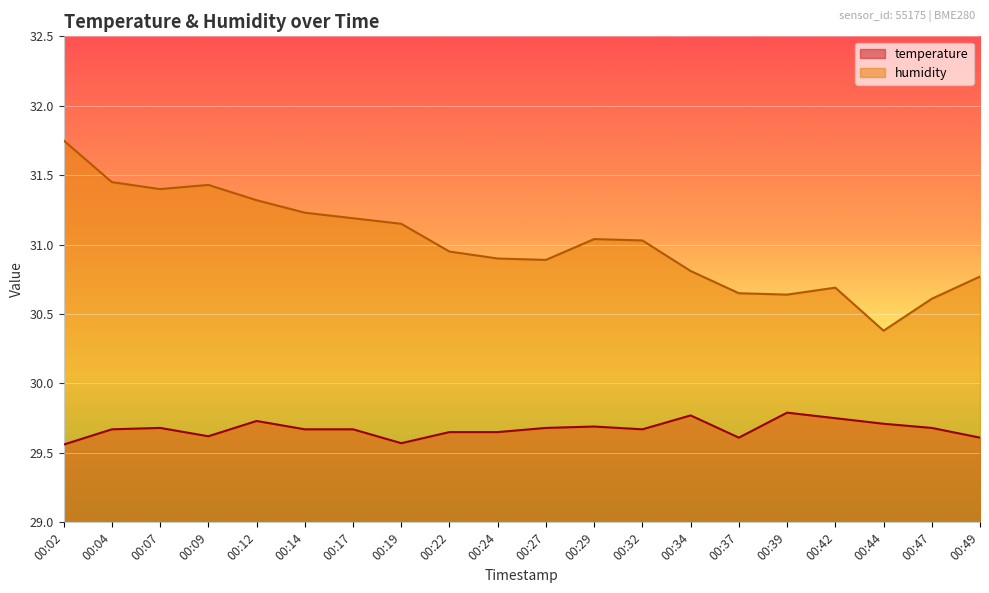

What is the difference between the second highest and minimum values in the temperature series?

0.2